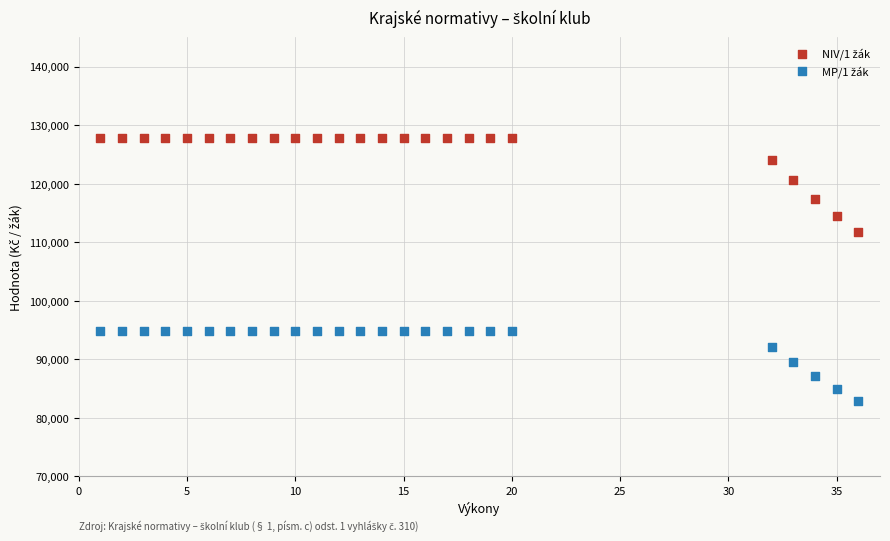

Across all series, what Y value is closest to 105370?

111775.4